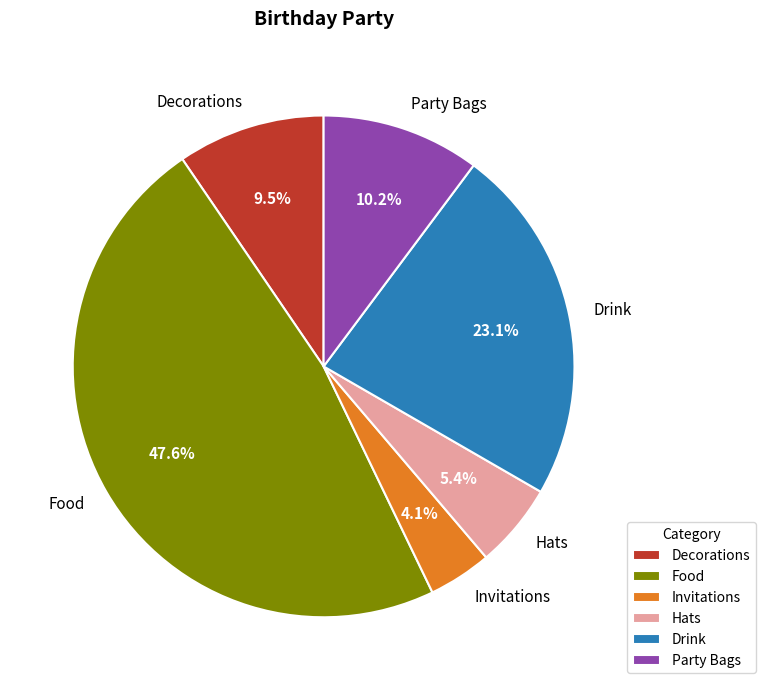

Which slice is the largest?

Food